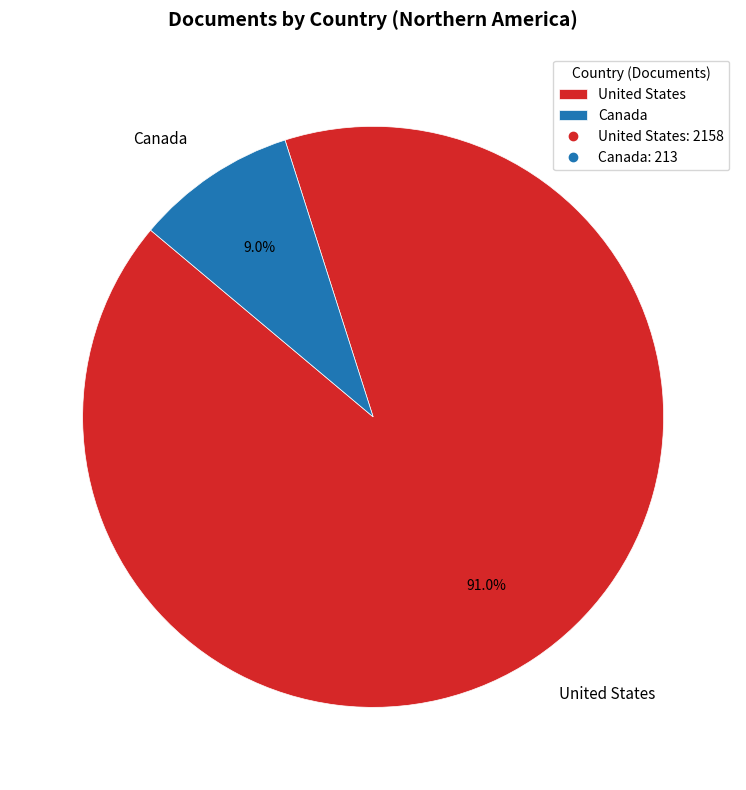

Which category has the smallest portion of the pie?

Canada